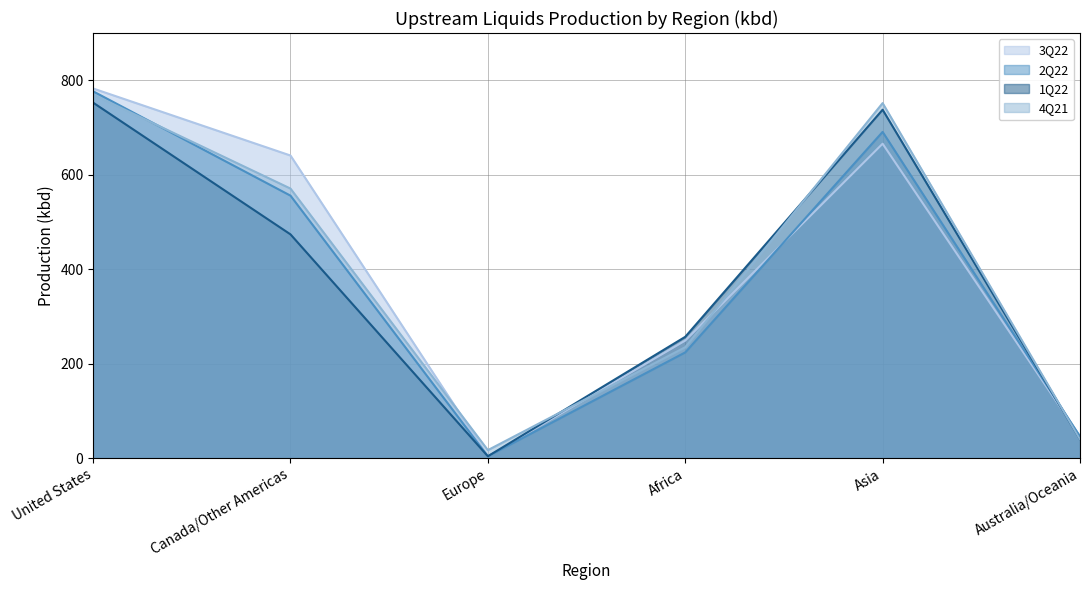

How many values in the 1Q22 series are below 474?

3